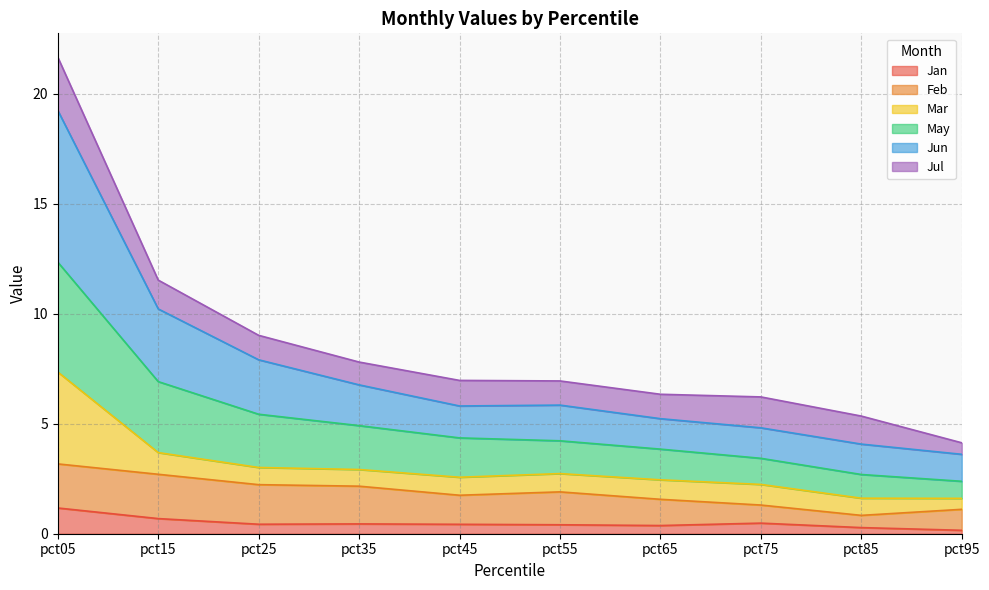

What is the minimum value shown in the chart?

0.2